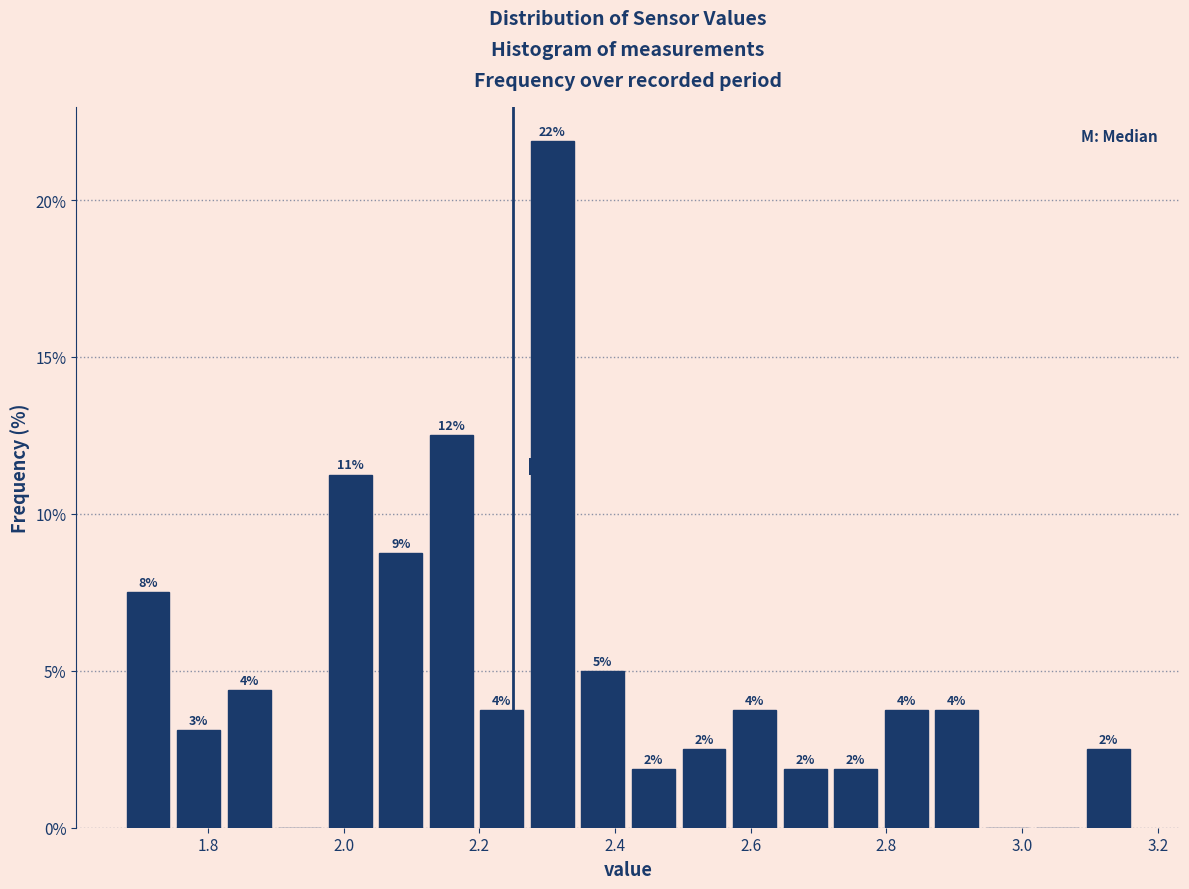

Around what value on the x-axis is the tallest bar? Give the approximate position of its centre, as read against the axis.

2.30